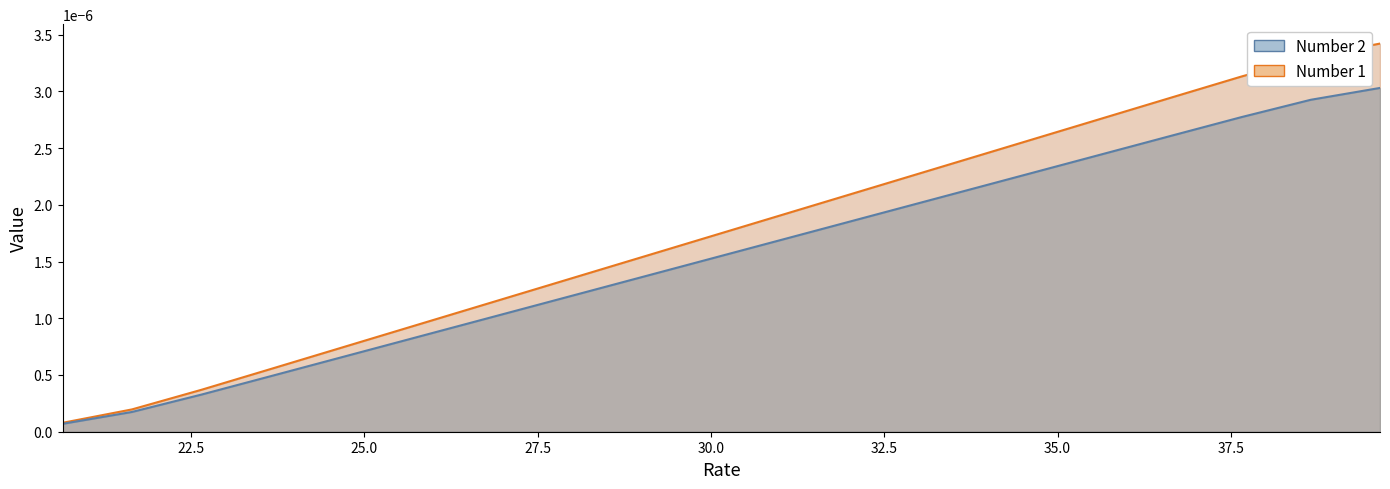

True or false: Rate and Number 1 intersect in this chart.

False